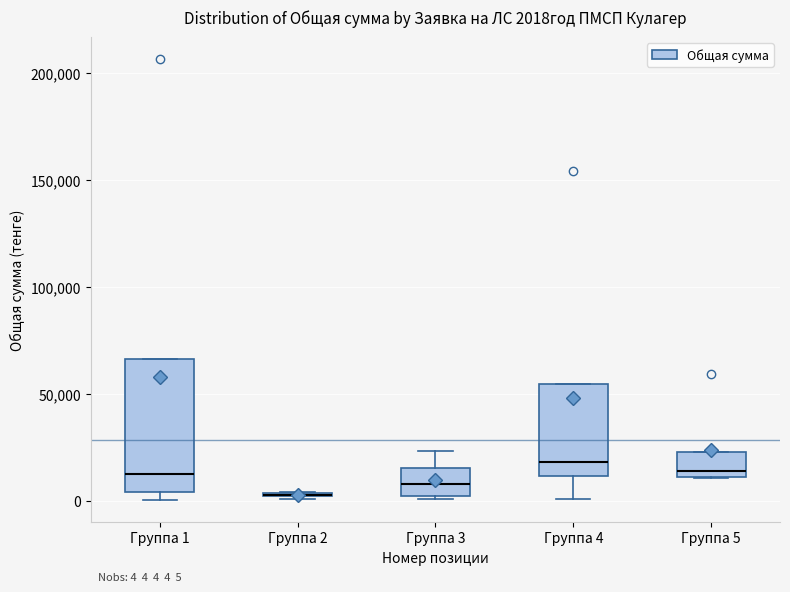

Which box is the tallest, from its lower edge to its upper edge?

Группа 1